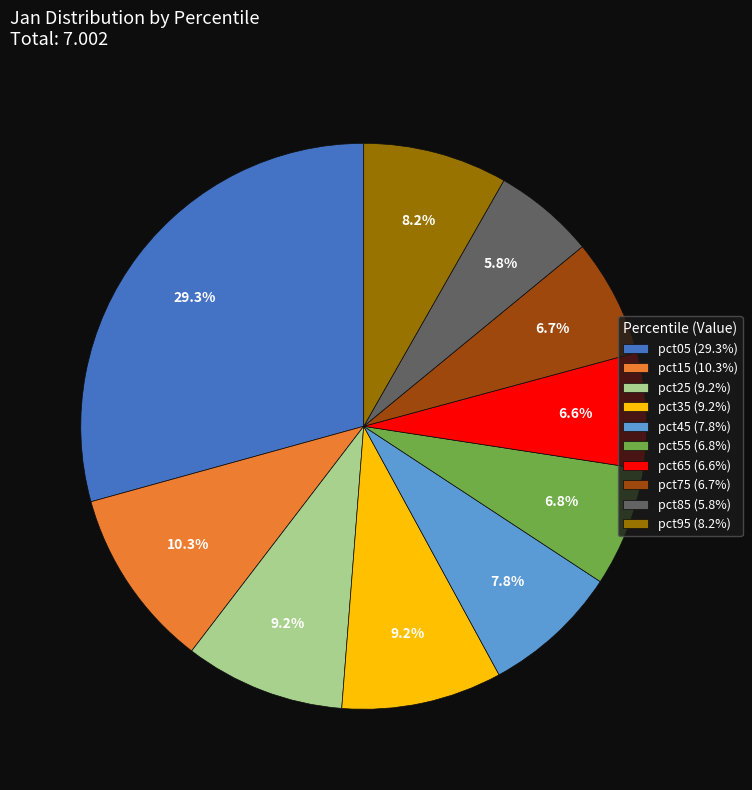

What percentage is the pct95 slice, to the nearest percent?

8%